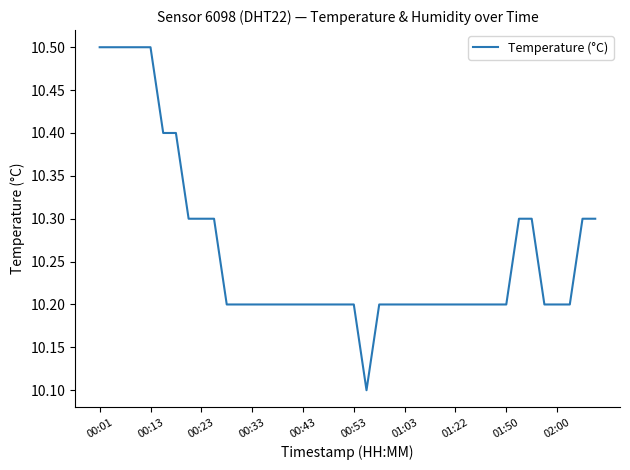

What is the maximum value shown in the chart?

10.5